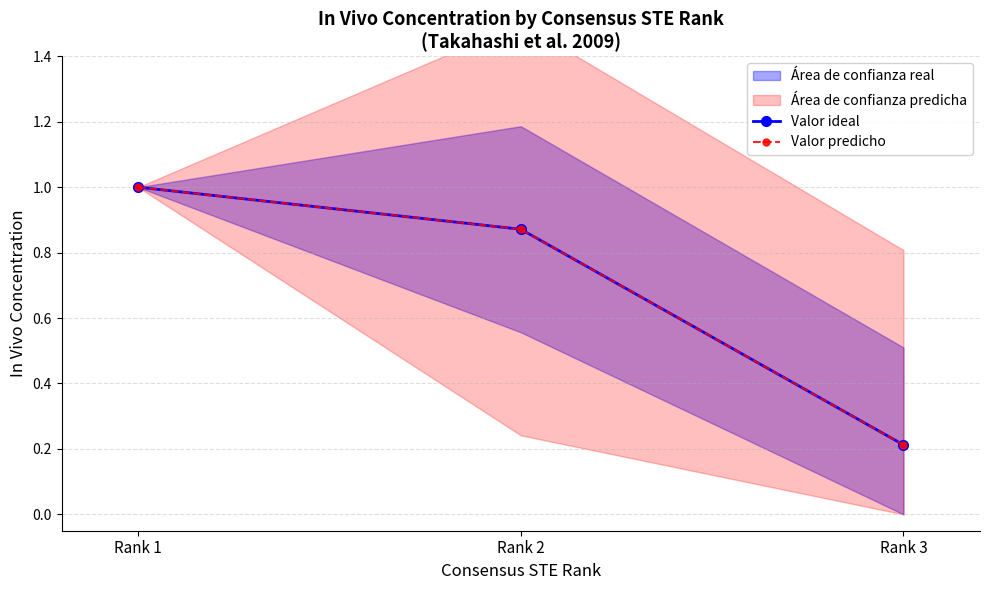

Is it true that Valor predicho equals 0.9 at Rank 2?

True